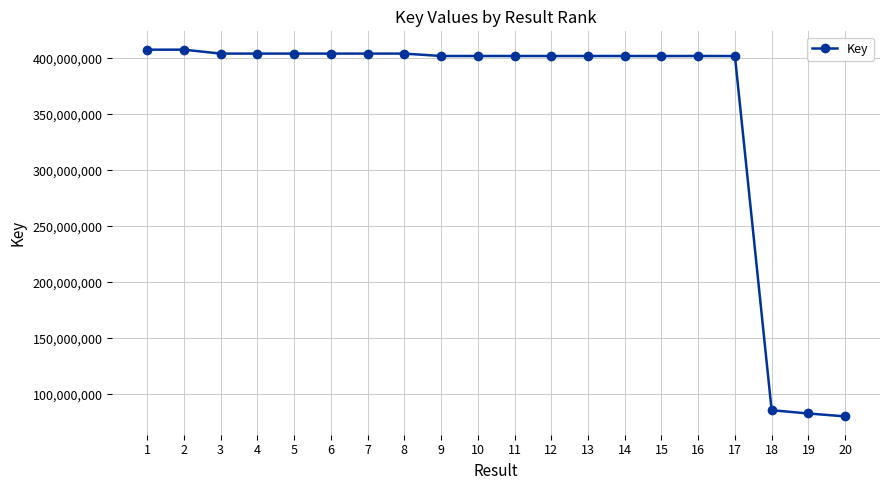

How many categories are shown in the chart?

20